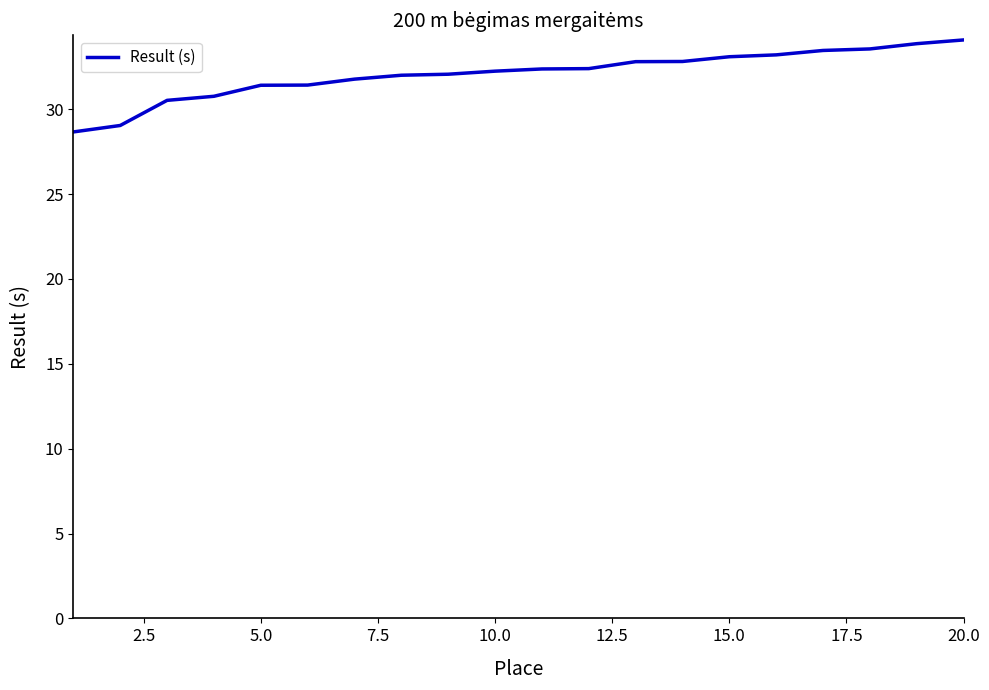

What is the greatest value displayed?

34.1